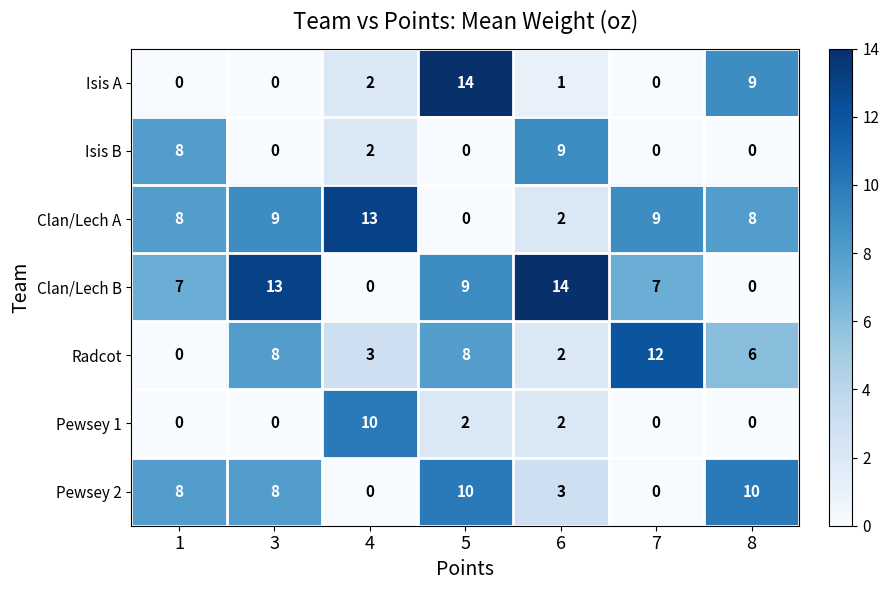

Between 5 and 7, which series saw the biggest shift?

Isis A